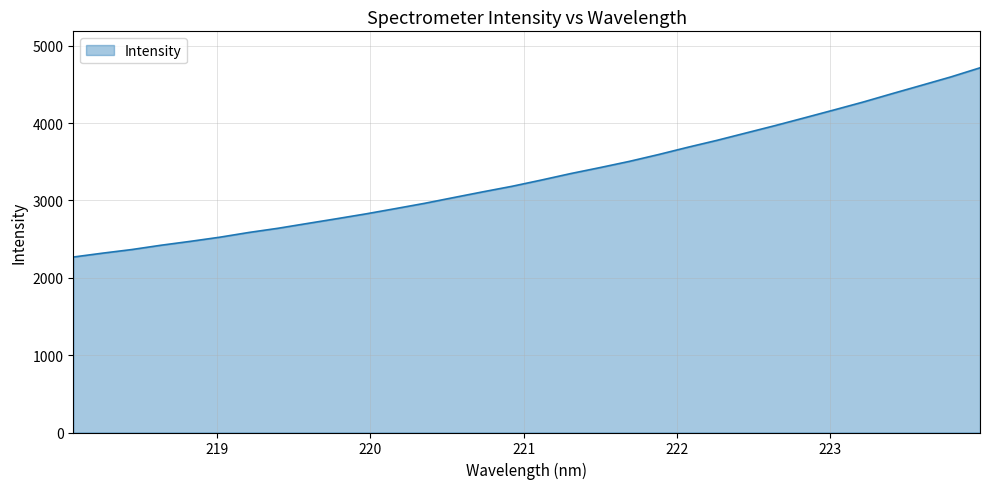

What is the difference between the maximum and minimum values?

2446.6